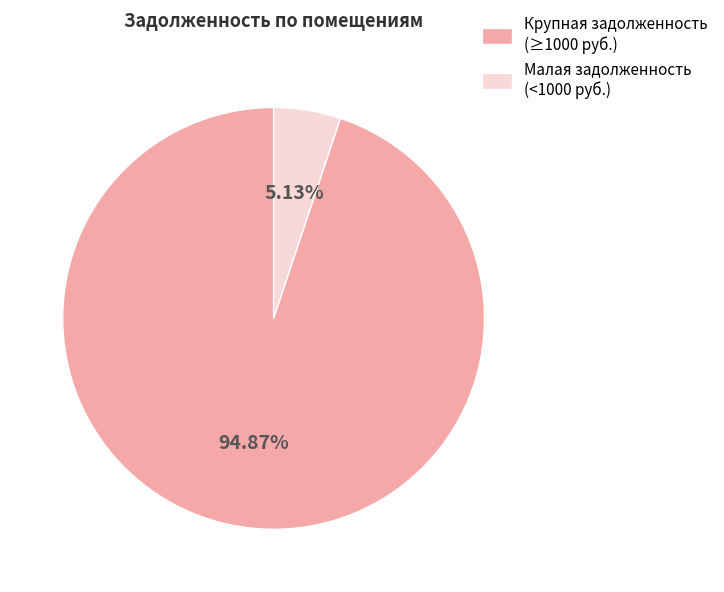

Do Малая задолженность (<1000 руб.) and Крупная задолженность (≥1000 руб.) together represent more than half of the pie?

Yes